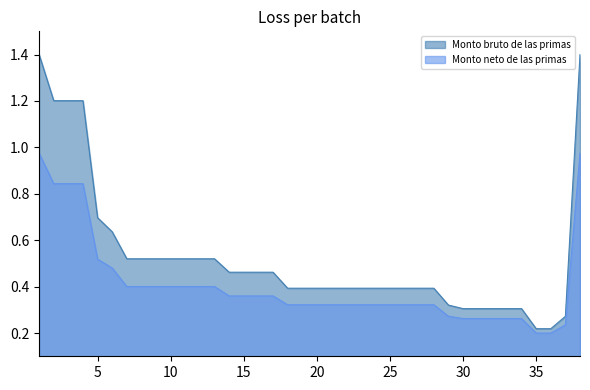

What is the difference between the maximum and second lowest values in the Monto bruto de las primas series?

1.2